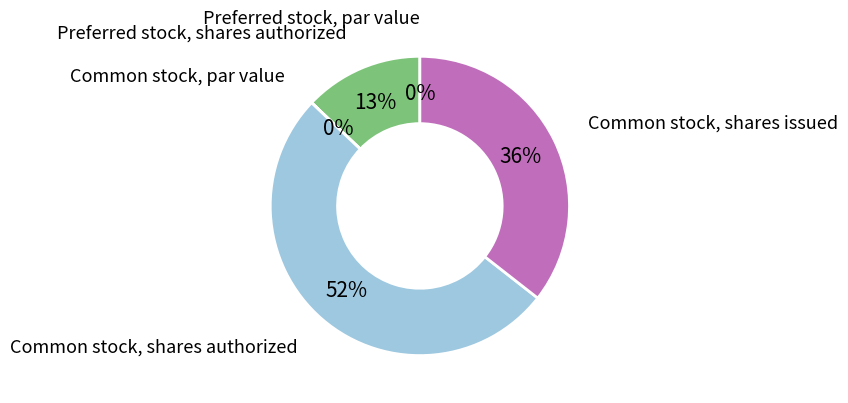

To the nearest percent, what is the average slice percentage?

20%